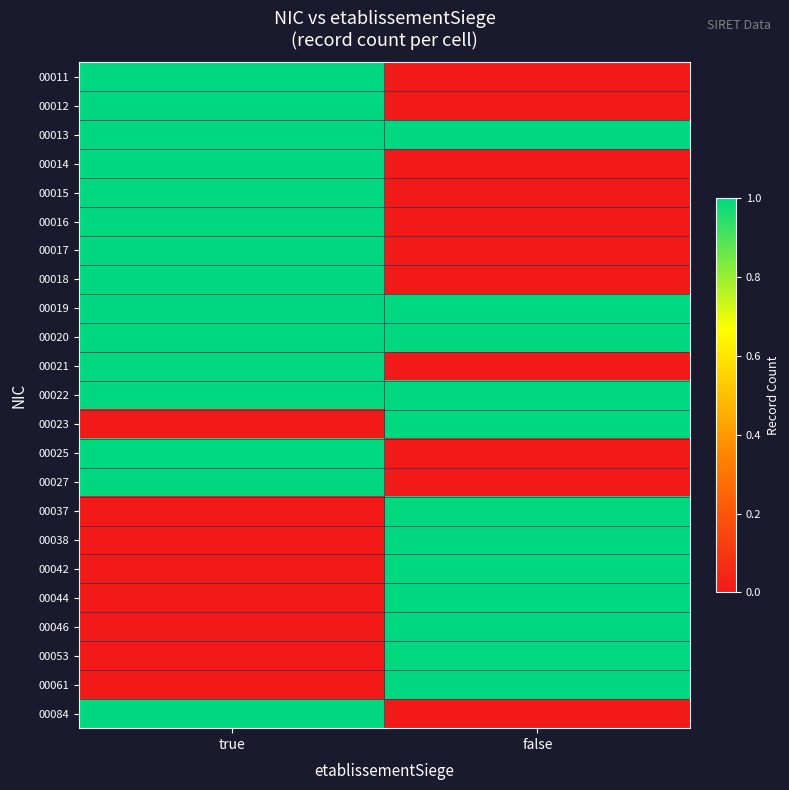

What is the greatest value displayed?

1